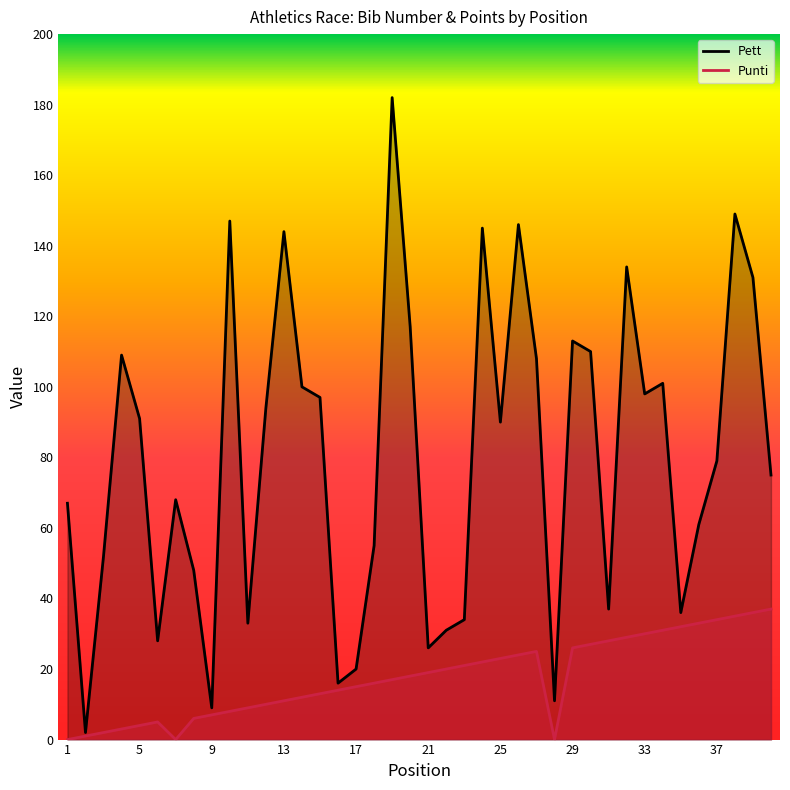

In Punti, how many points are higher than both neighbors (excluding endpoints)?

2